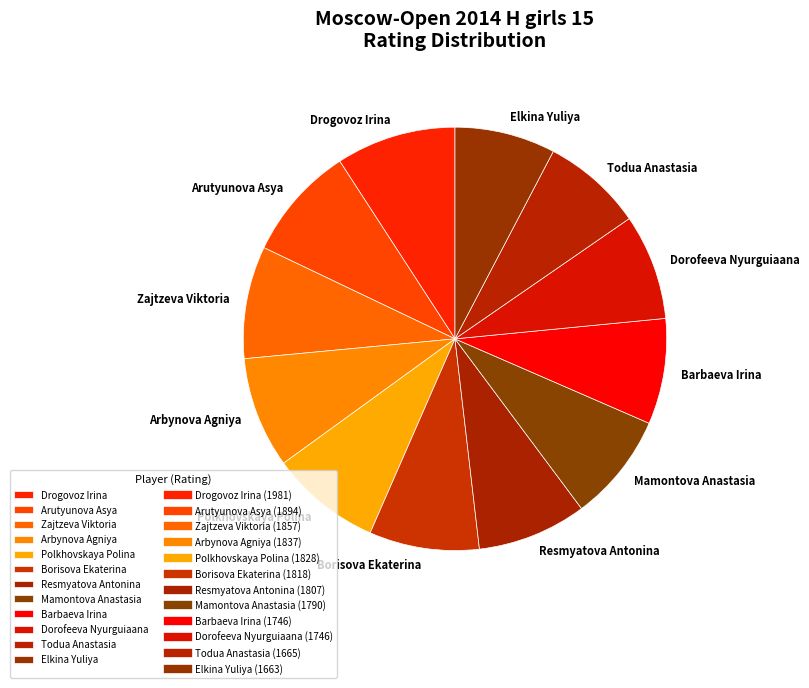

How many slices are in this pie chart?

12